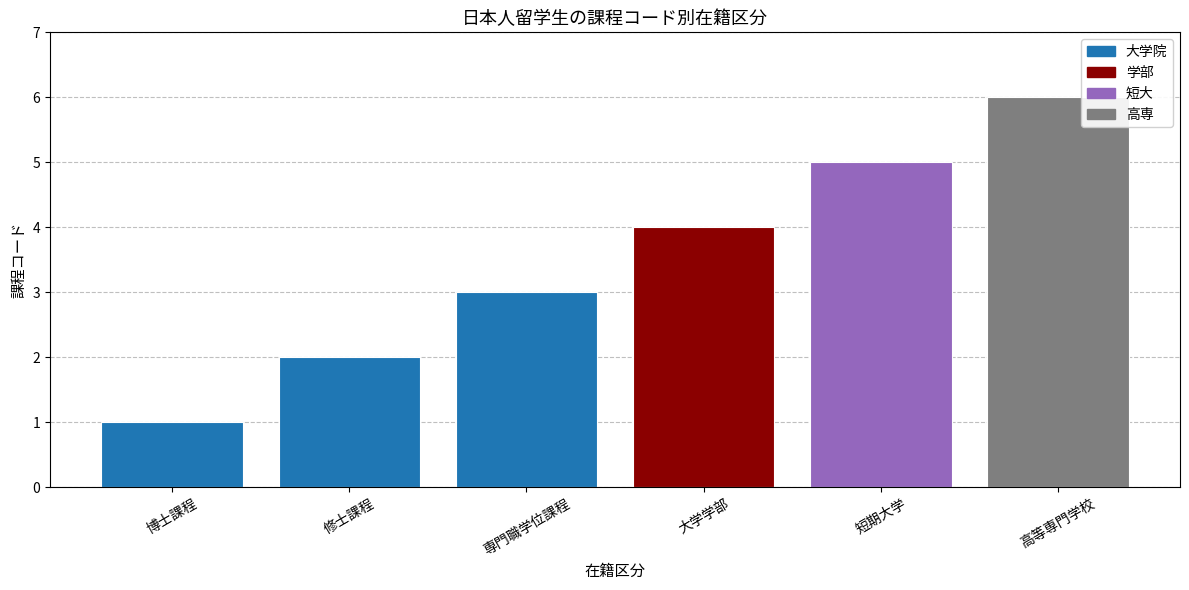

Reading right to left, list all the values displayed in this chart.

6	5	4	3	2	1